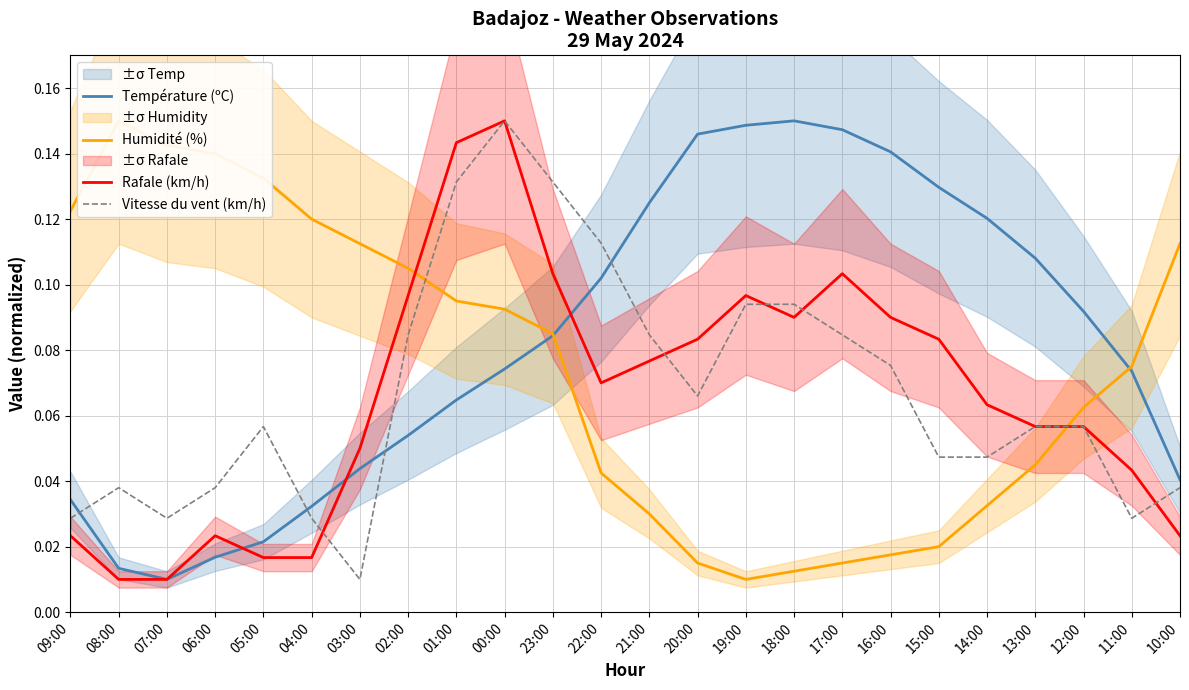

How many lines are shown in the chart?

4